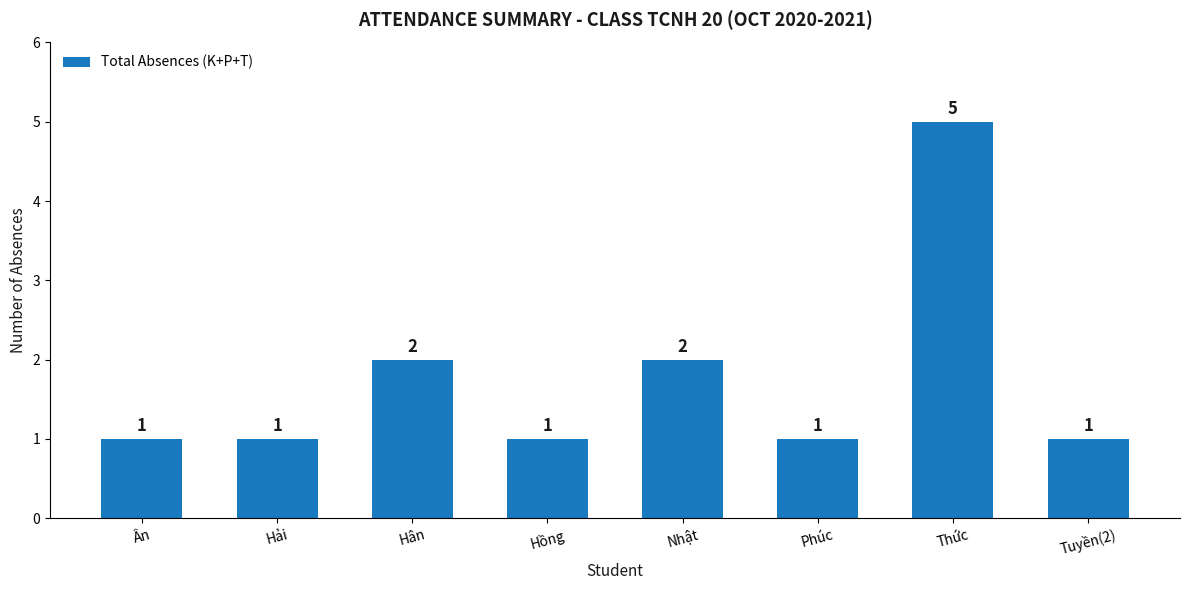

Count the values in the range 1 to 2.

7